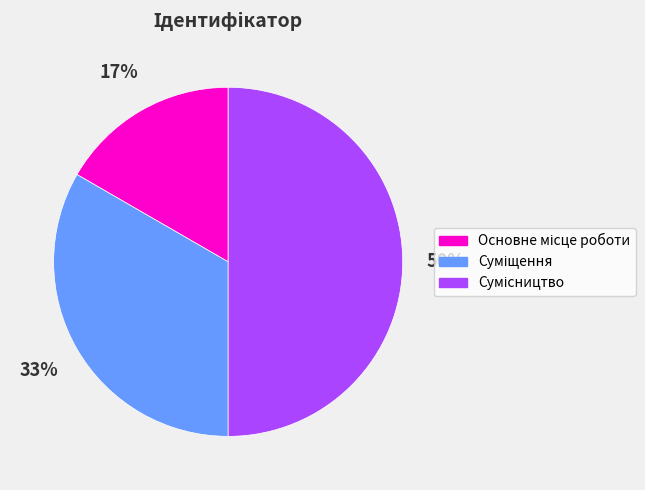

To the nearest percent, what is the average slice percentage?

33%